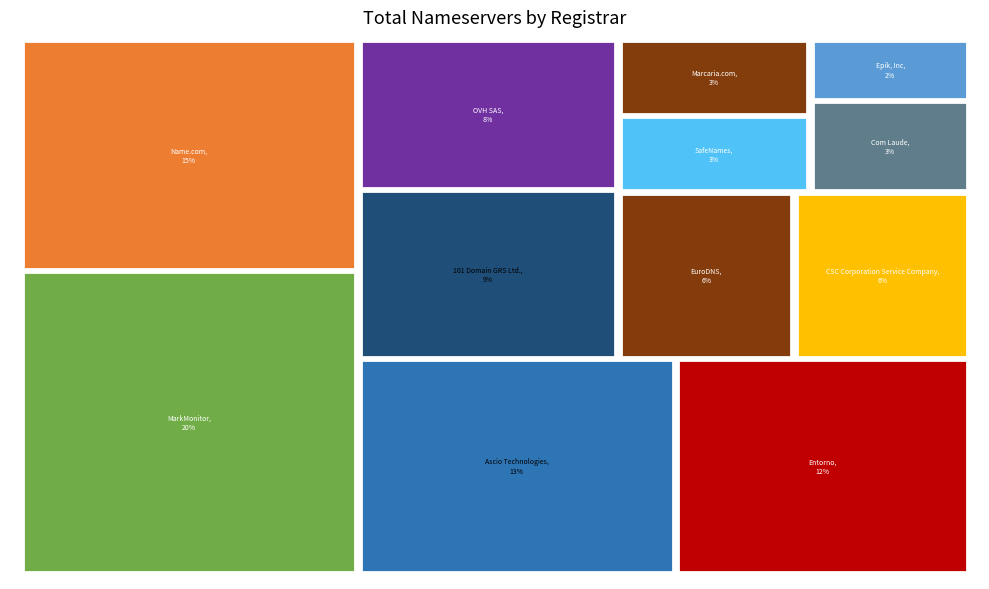

Is there a majority slice in this chart?

No